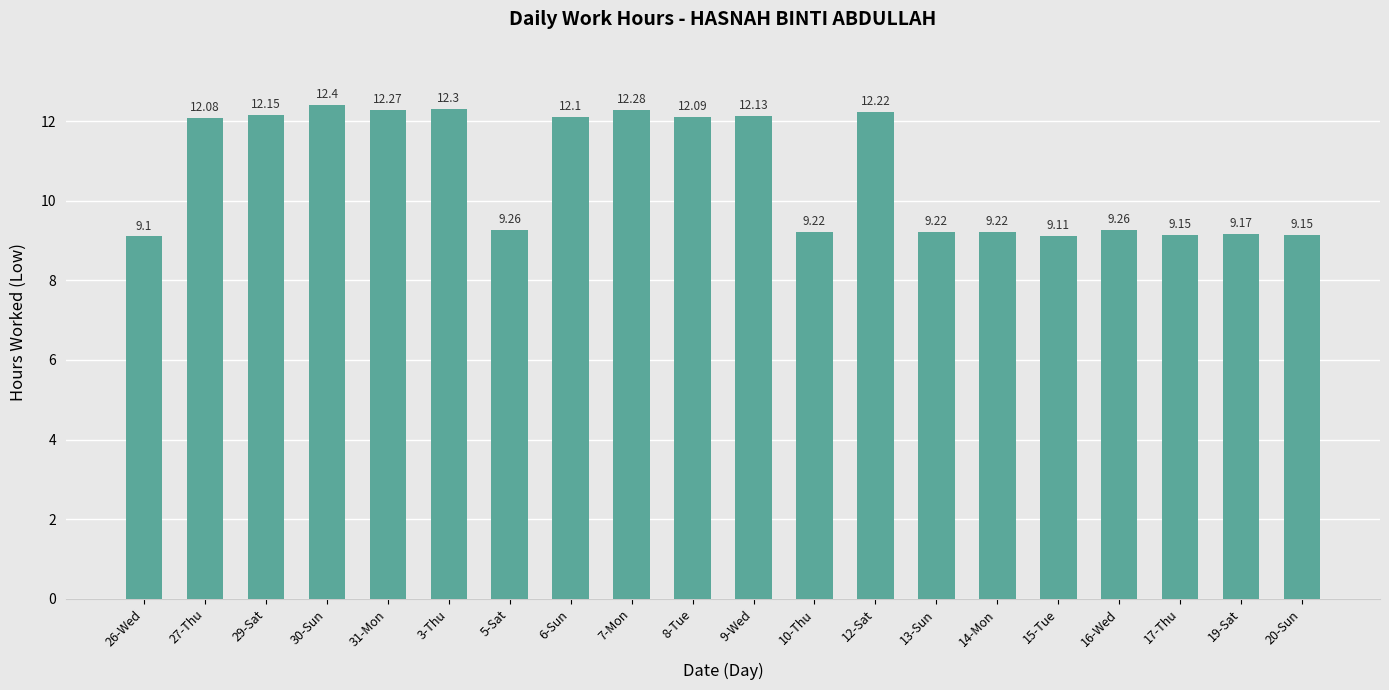

What is the sum of the values at 29-Sat and 17-Thu?

21.3